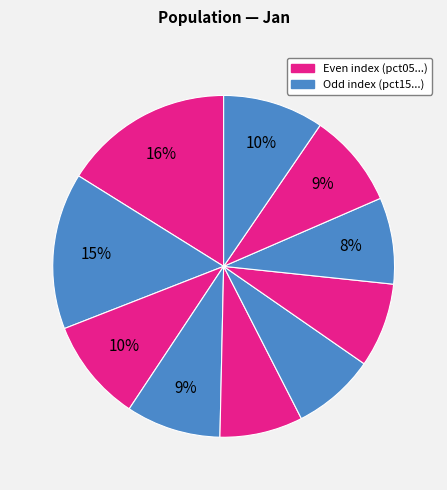

Rank the categories by value from highest to lowest.

pct05, pct15, pct25, pct95, pct35, pct85, pct75, pct65, pct45, pct55